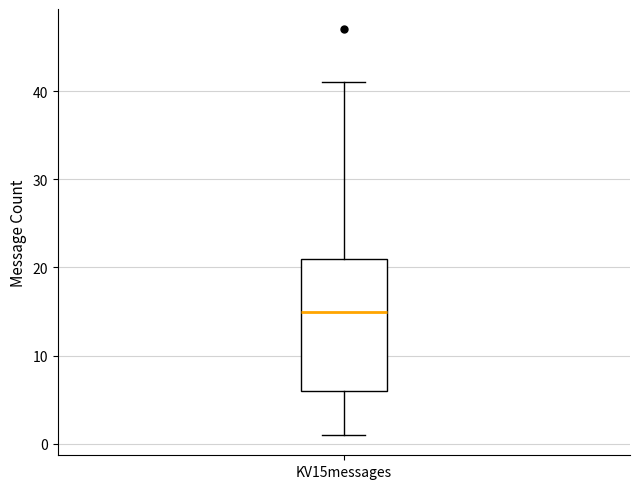

Where is the lower edge of the box for KV15messages on the y-axis? The values are not printed on the chart, so give them approximately, as read against the axis.

6